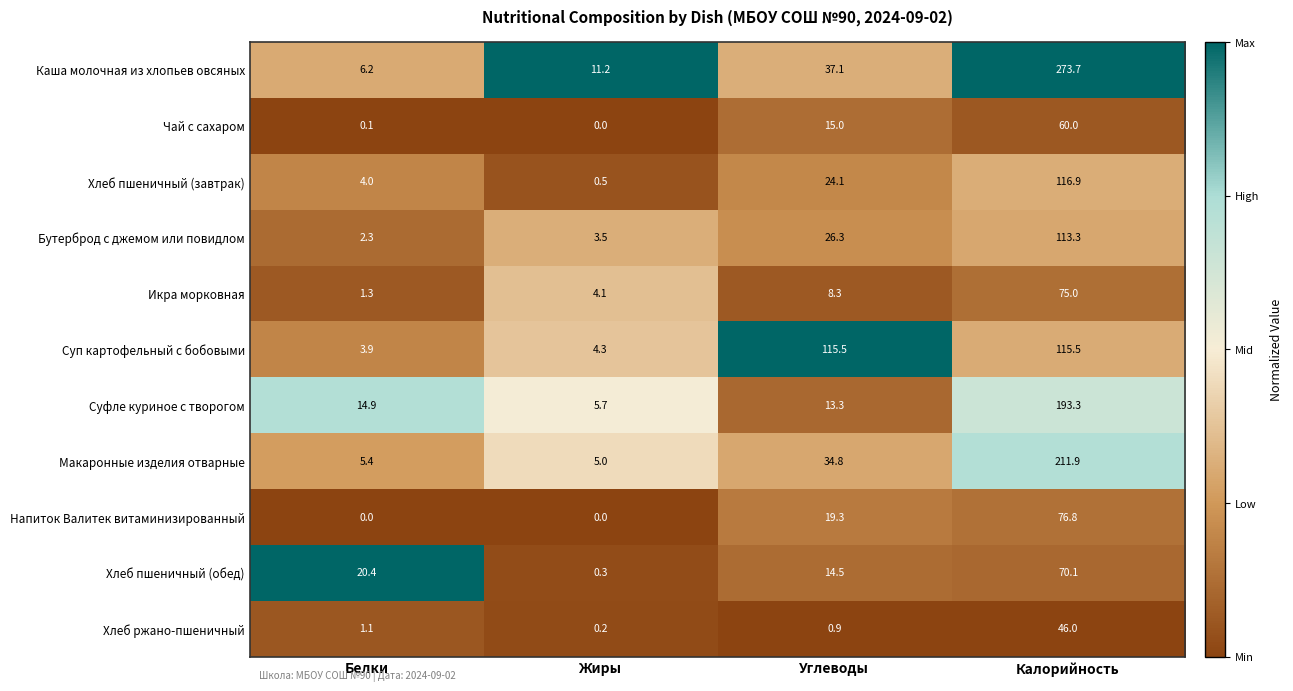

Which series has the largest total across all categories?

Каша молочная из хлопьев овсяных